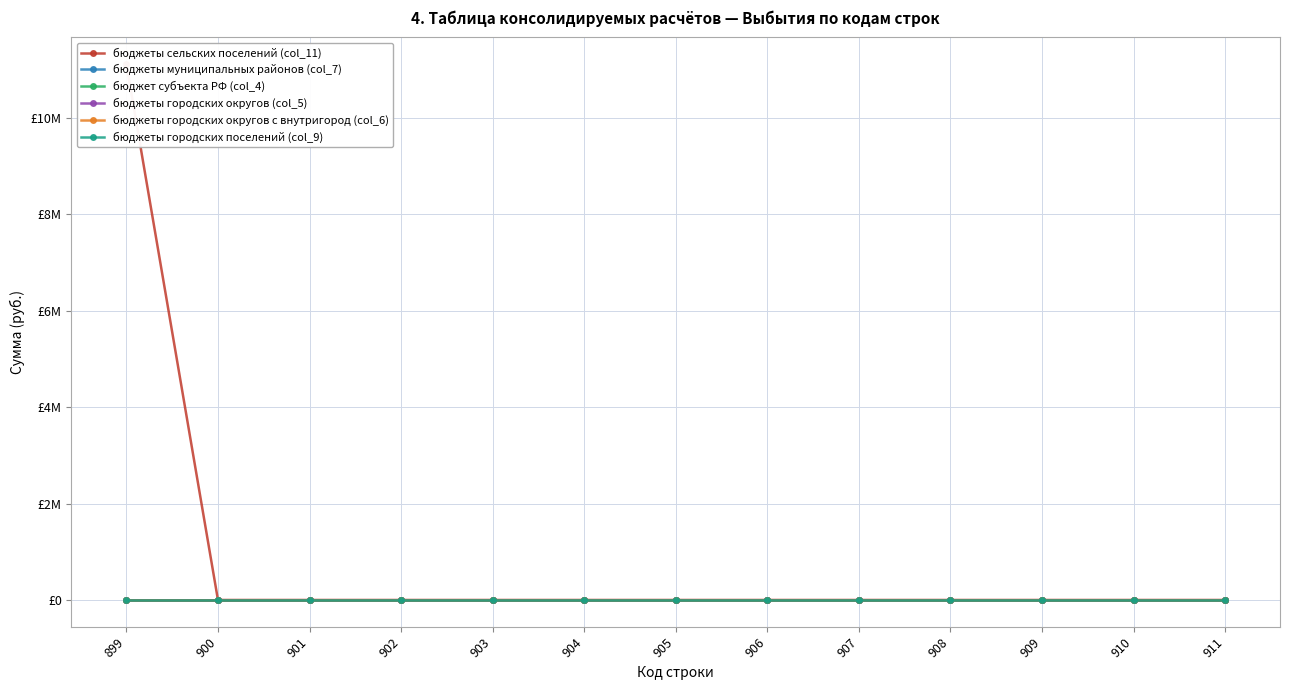

At which category does the chart reach its minimum across all series?

900